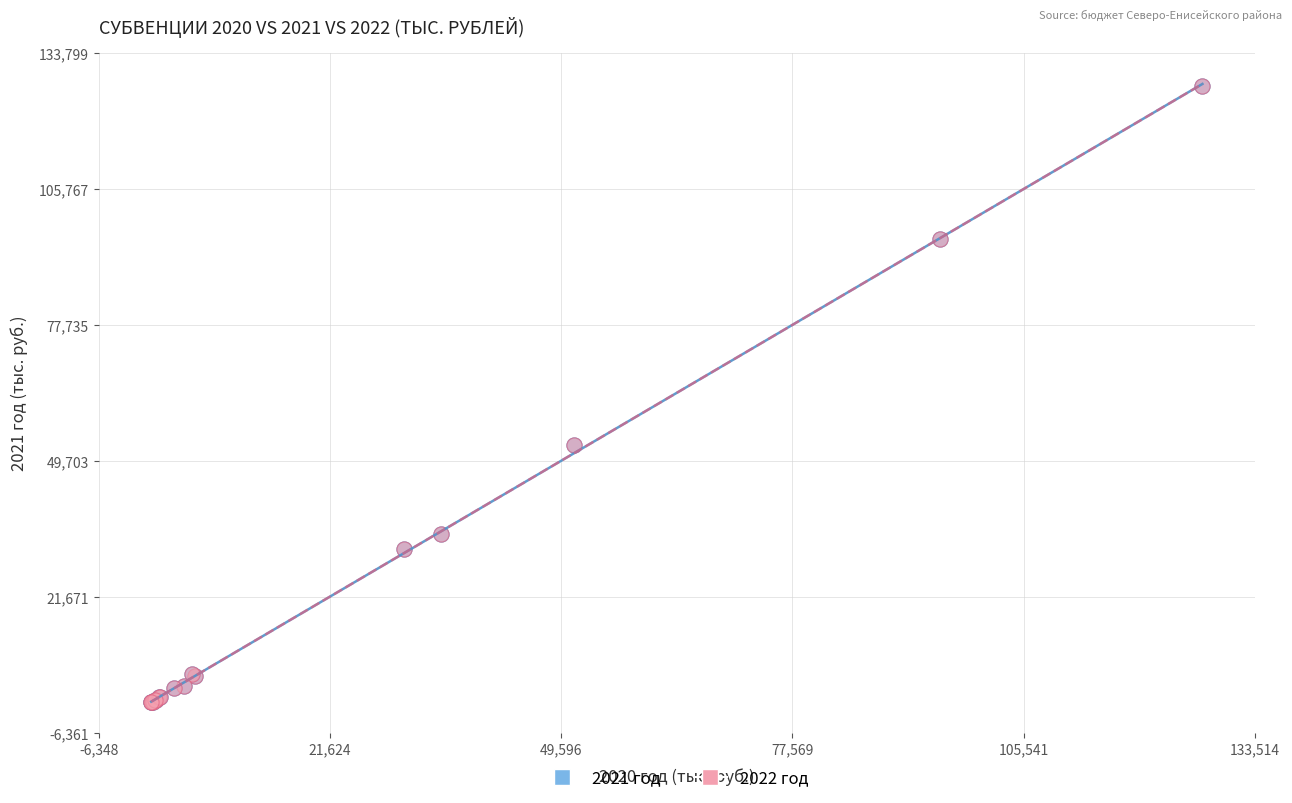

Which series has the largest Y range (max minus min)?

2021 год